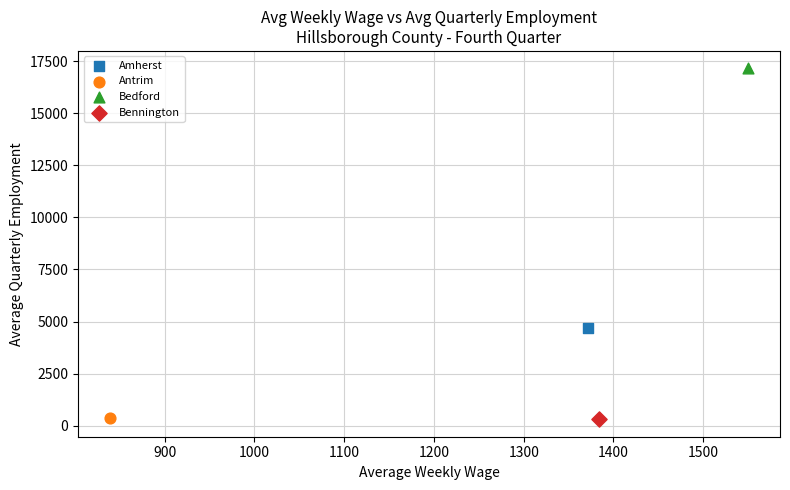

Which series reaches the maximum Y coordinate?

Bedford